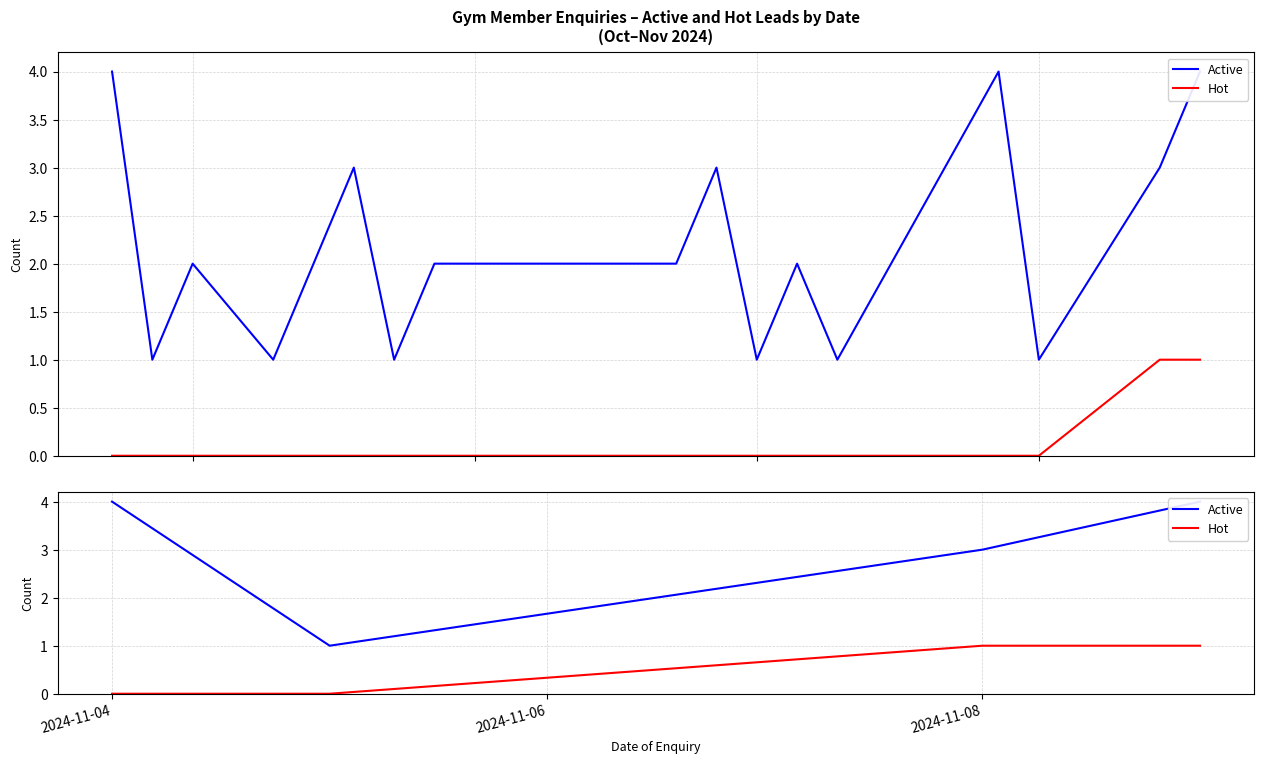

Which series has the widest spread of values?

Active